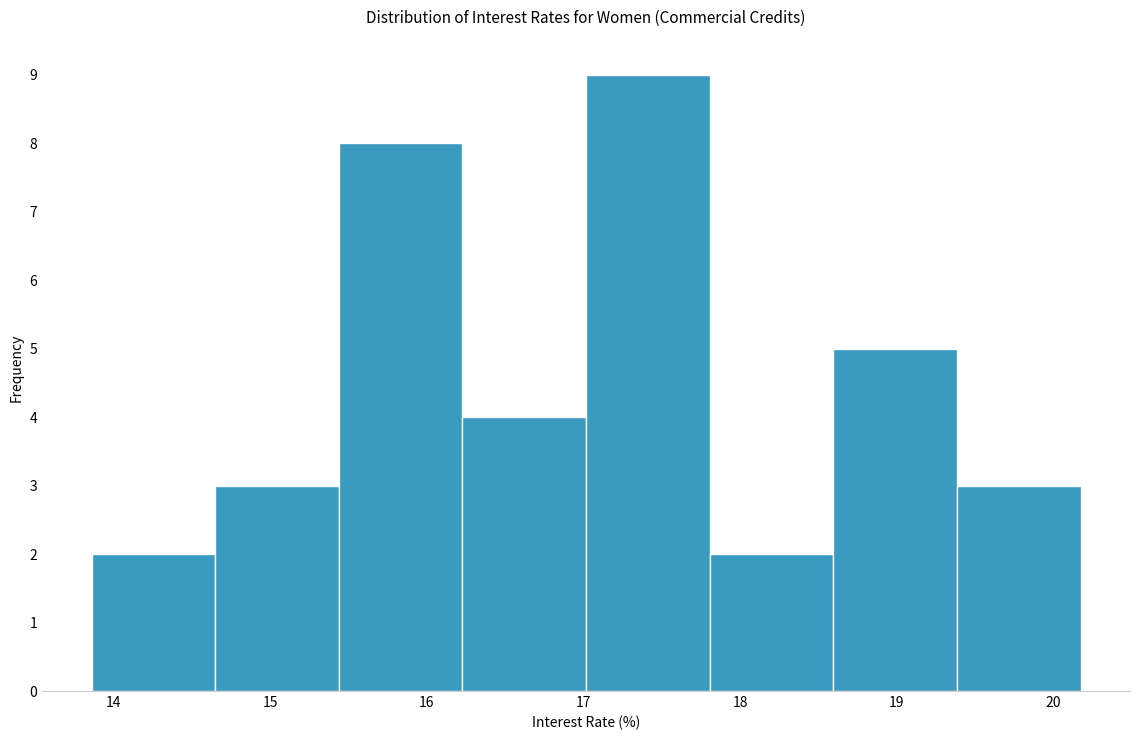

What is the height of the bar covering 19.4 to 20.2 on the x-axis? Neither the bar edges nor the heights are printed on the chart, so give them approximately, as read against the axes.

3